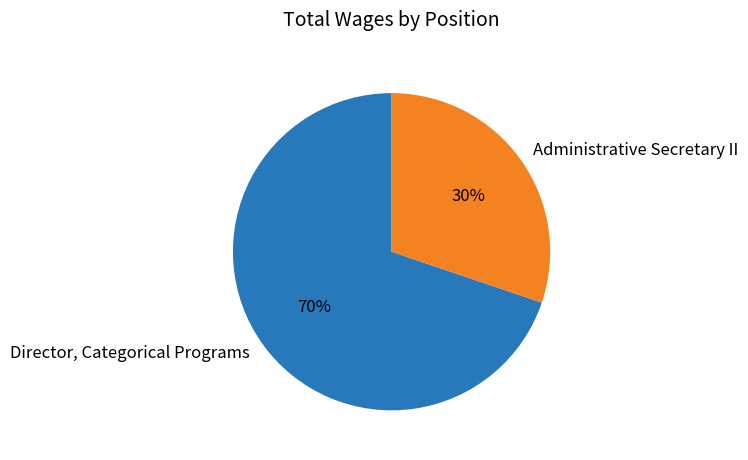

True or false: Director, Categorical Programs accounts for 62% of the total.

False